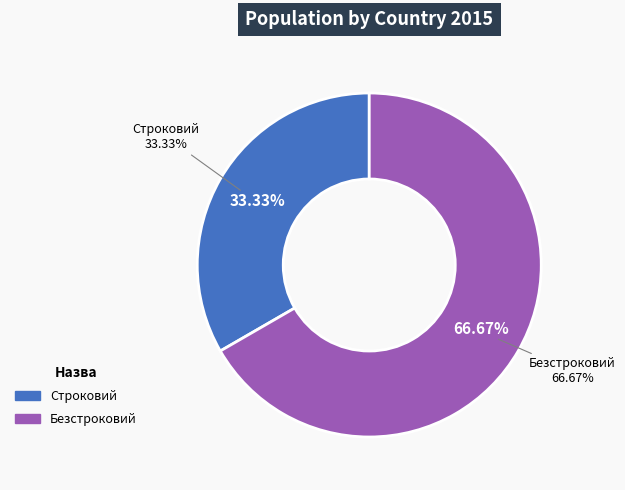

How much of the chart is everything except Безстроковий?

33.3%